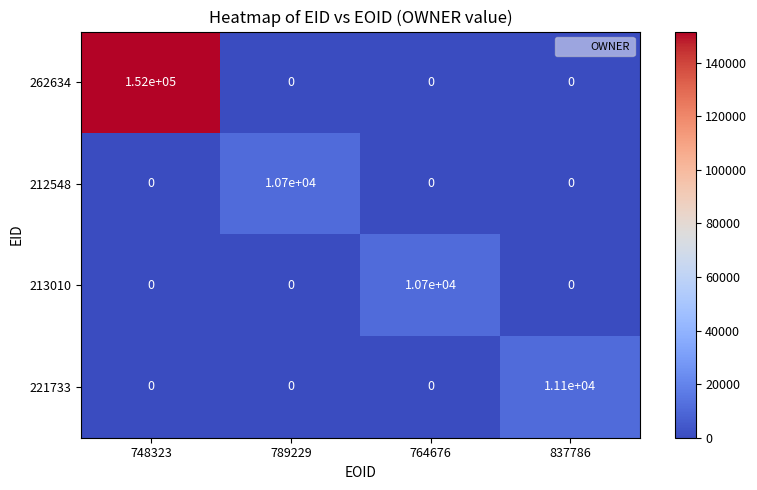

Count the number of data series in this chart.

4